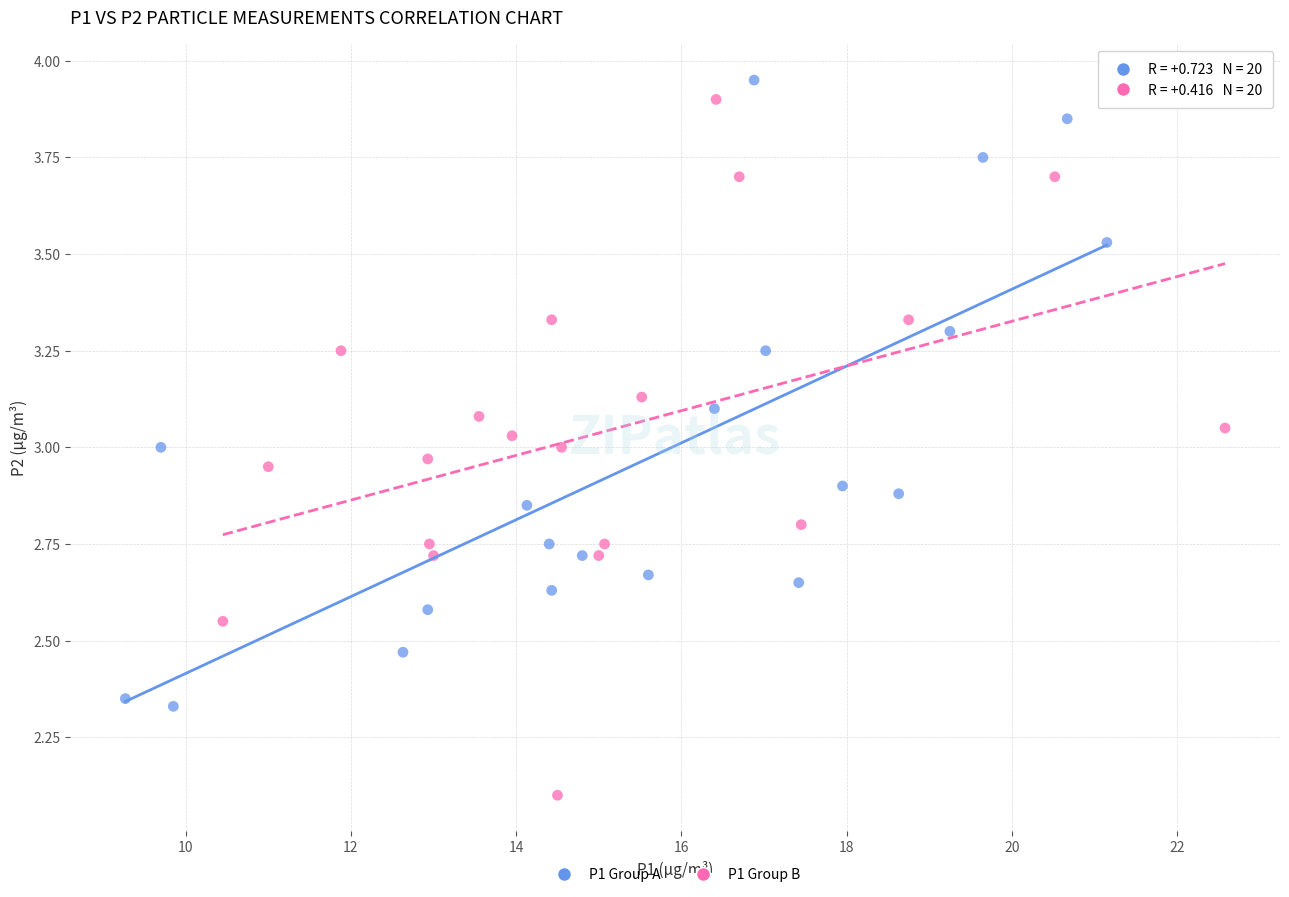

Which series has the widest spread of Y values?

P1 Group B